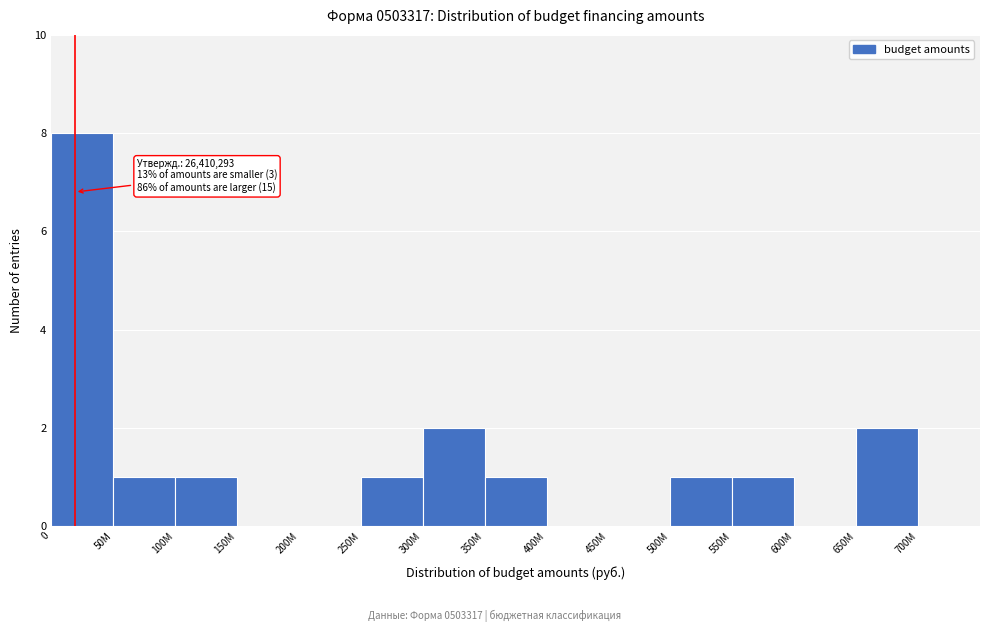

Reading left to right, transcribe all the data shown in this chart.

0=8	50M=1	100M=1	150M=0	200M=0	250M=1	300M=2	350M=1	400M=0	450M=0	500M=1	550M=1	600M=0	650M=2	700M=0